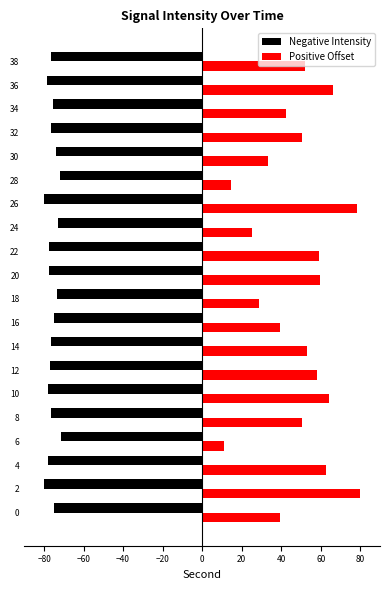

How many data points does each series have?

20